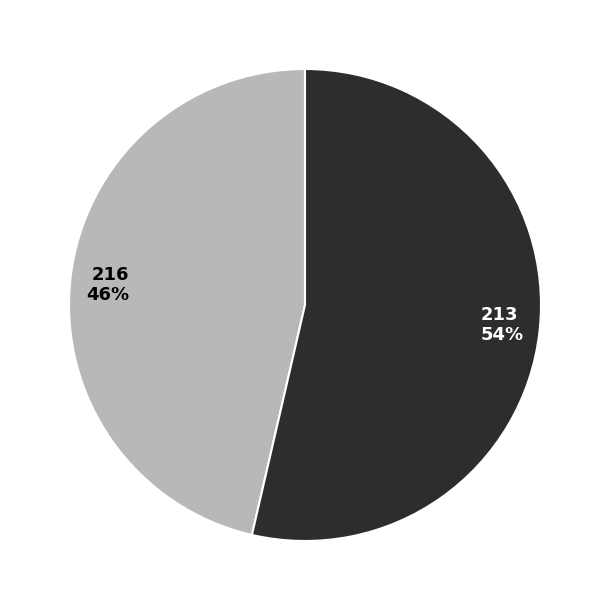

Which category accounts for the majority?

213